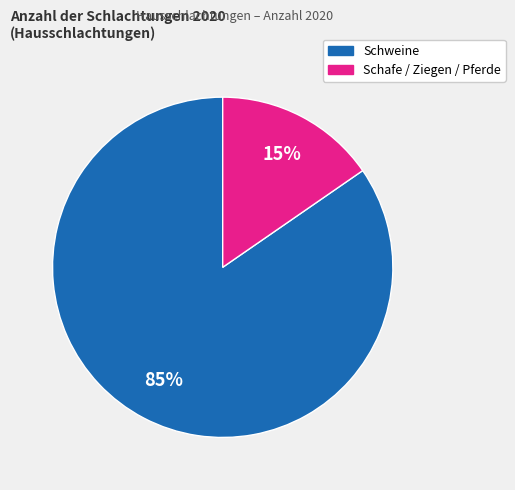

To the nearest percent, what is the average slice percentage?

50%